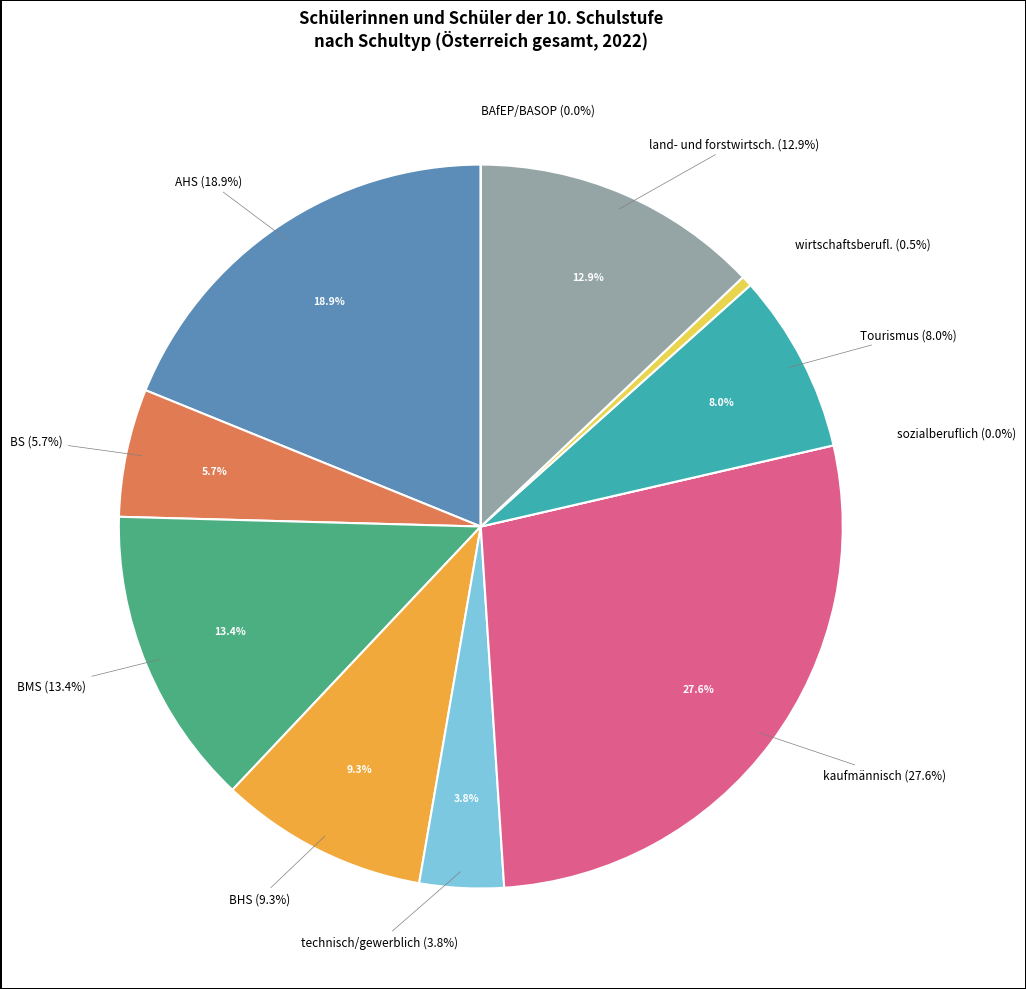

How many segments does this pie chart have?

11